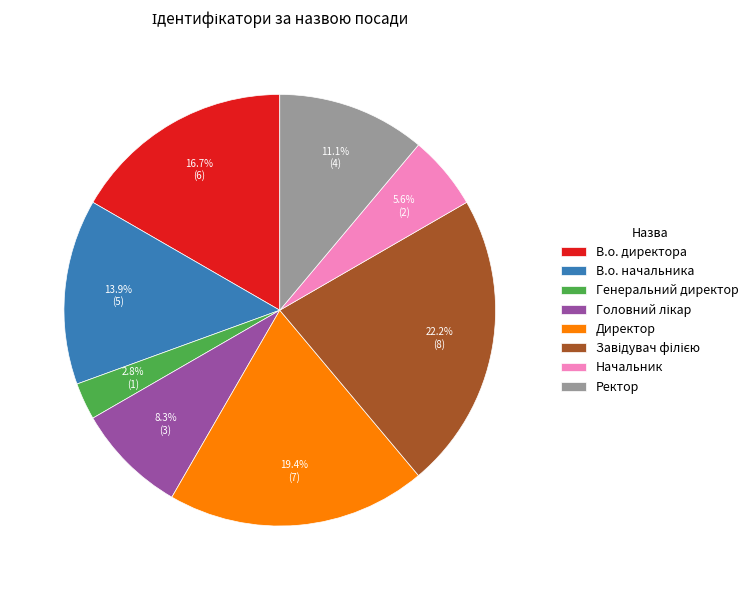

What portion of the pie excludes Начальник?

94.4%